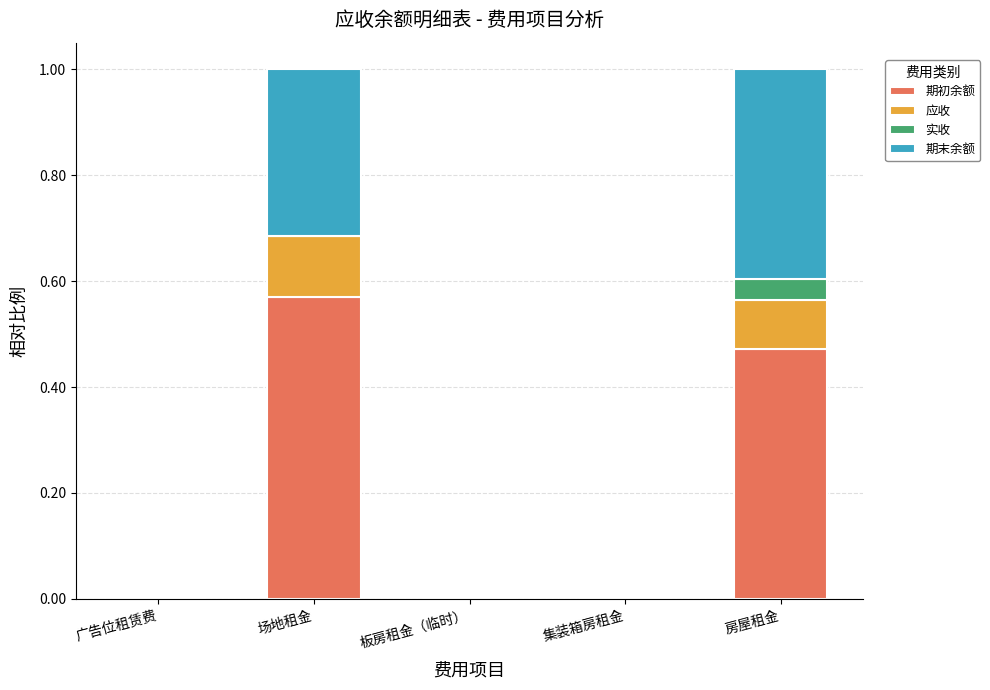

What is the sum of the 期初余额 values at 场地租金 and 房屋租金?

1.0